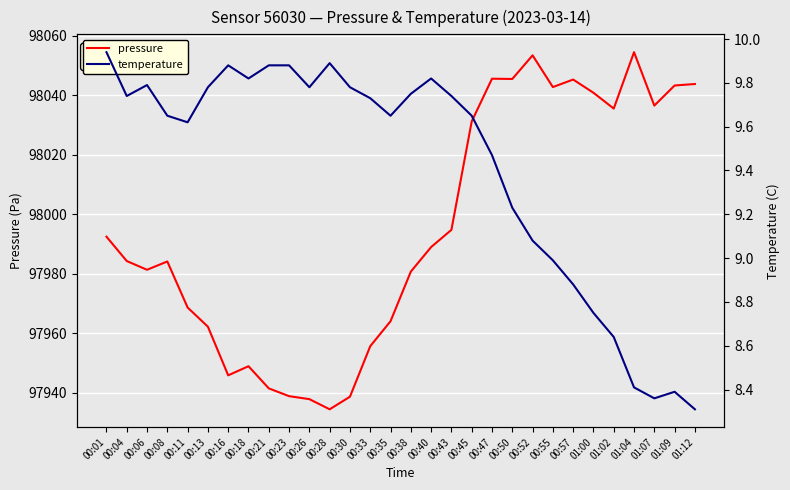

At which label does pressure reach its minimum?

00:28